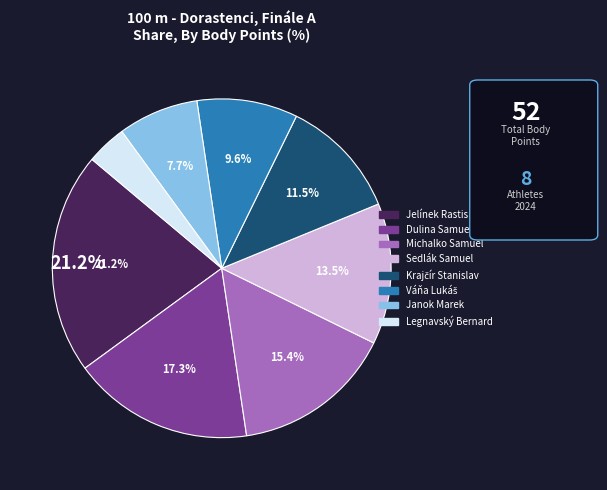

To the nearest percent, what is the difference between the largest and smallest slice percentages?

17%